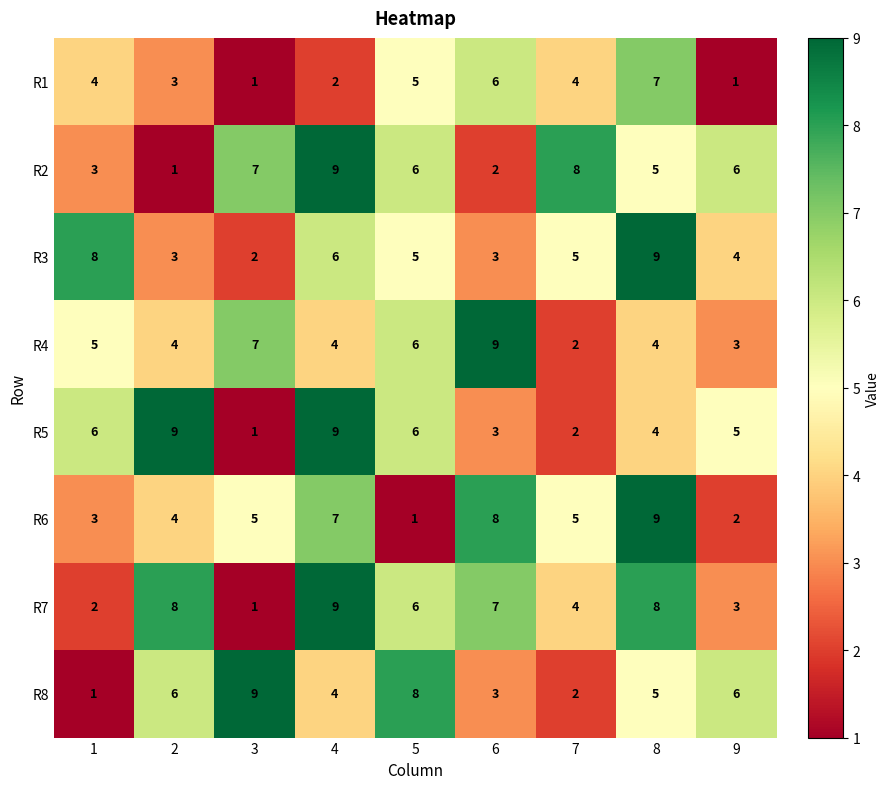

How many R1 values are between 2 and 5?

5